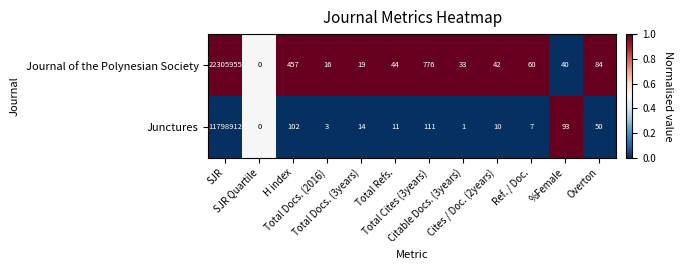

List the series in order of their peak value, lowest first.

Junctures, Journal of the Polynesian Society